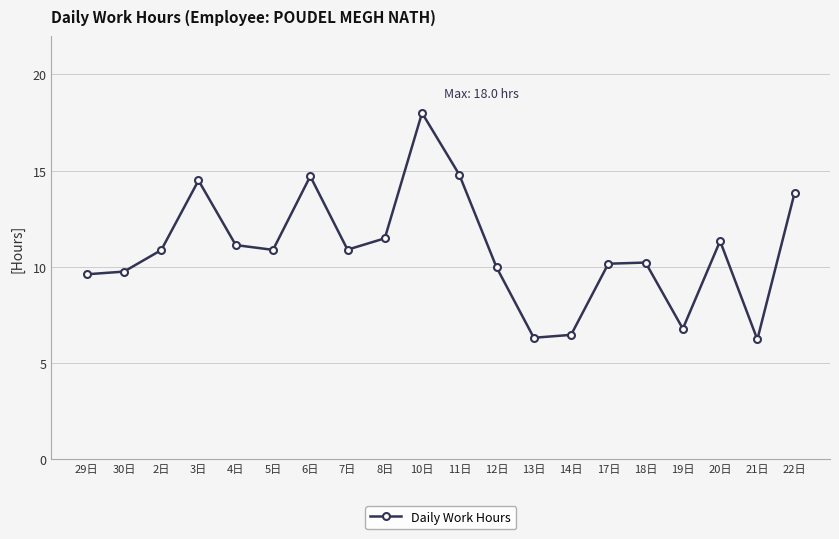

How many series are shown in this chart?

1